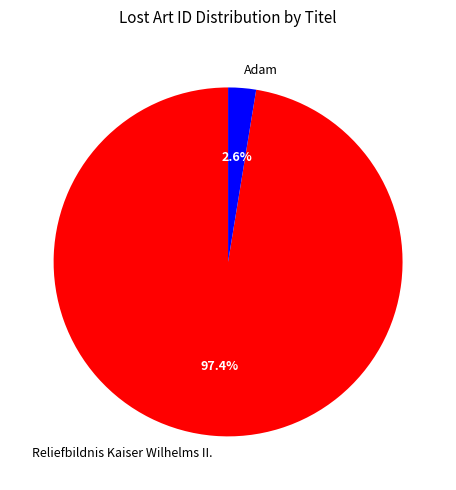

To the nearest percent, what is the combined percentage of Adam and Reliefbildnis Kaiser Wilhelms II.?

100%